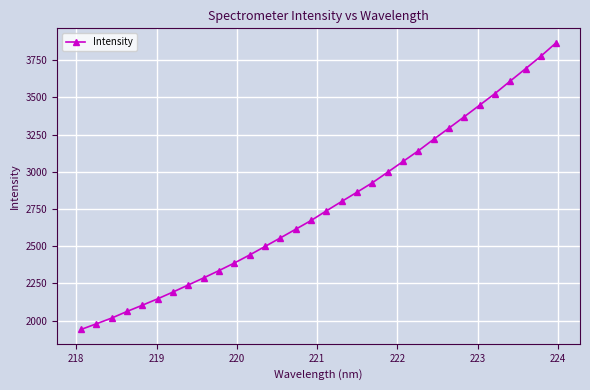

How many data points does each series have?

32